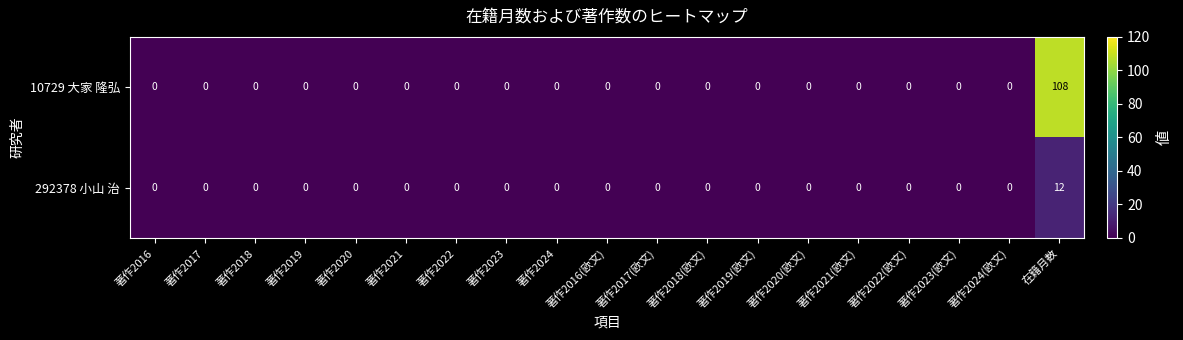

At which category is the sum across all series the highest?

在籍月数